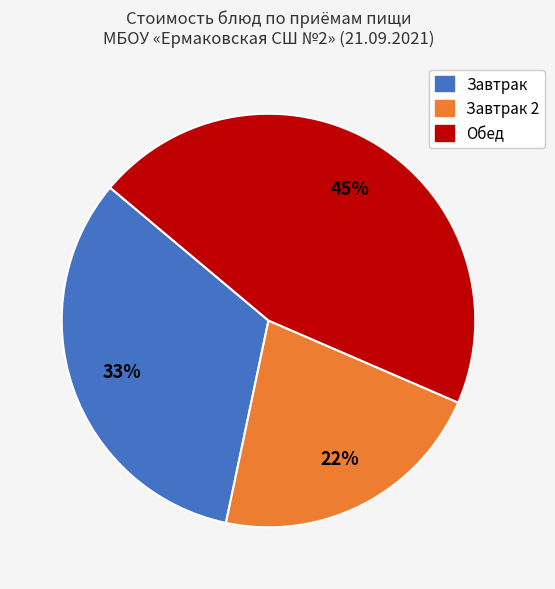

To the nearest percent, what is the average slice percentage?

33%